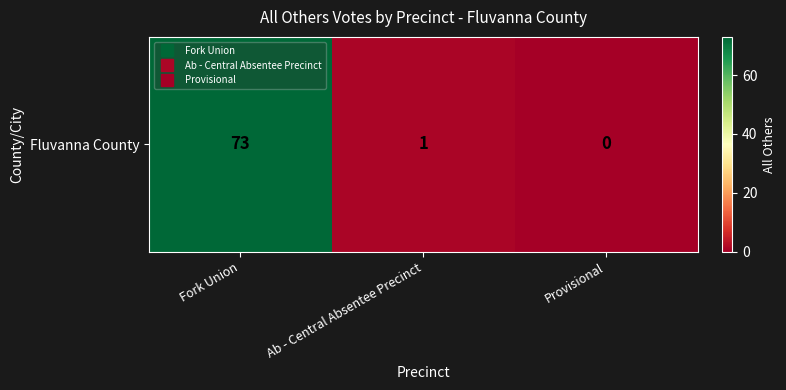

Rank the categories by value from highest to lowest.

Fork Union, Ab - Central Absentee Precinct, Provisional